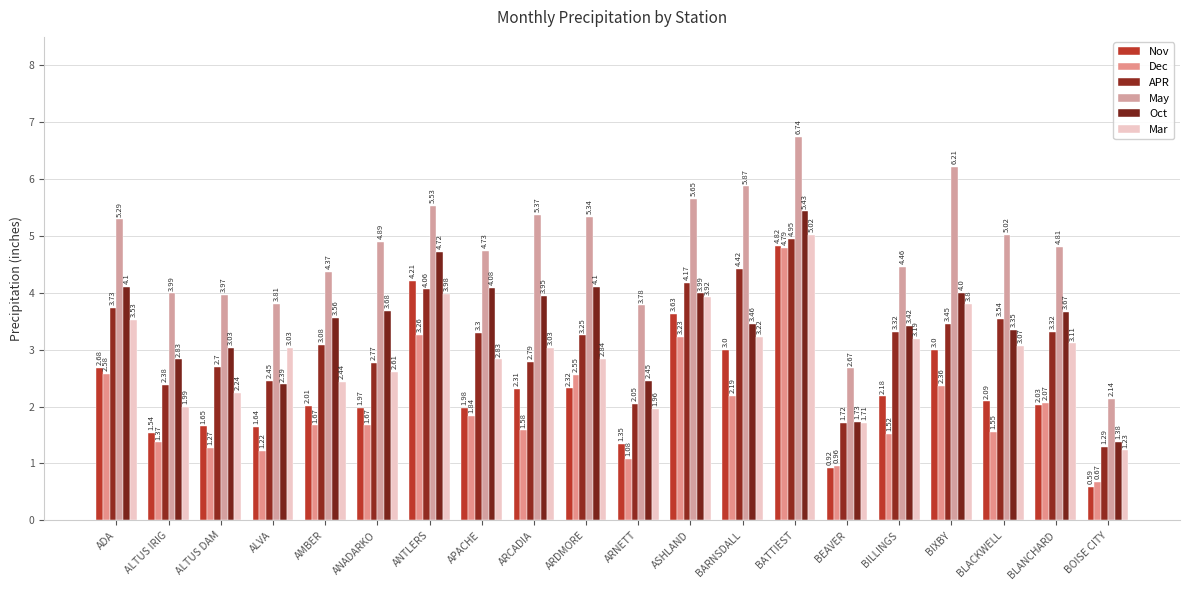

Does the chart contain stacked bars?

No